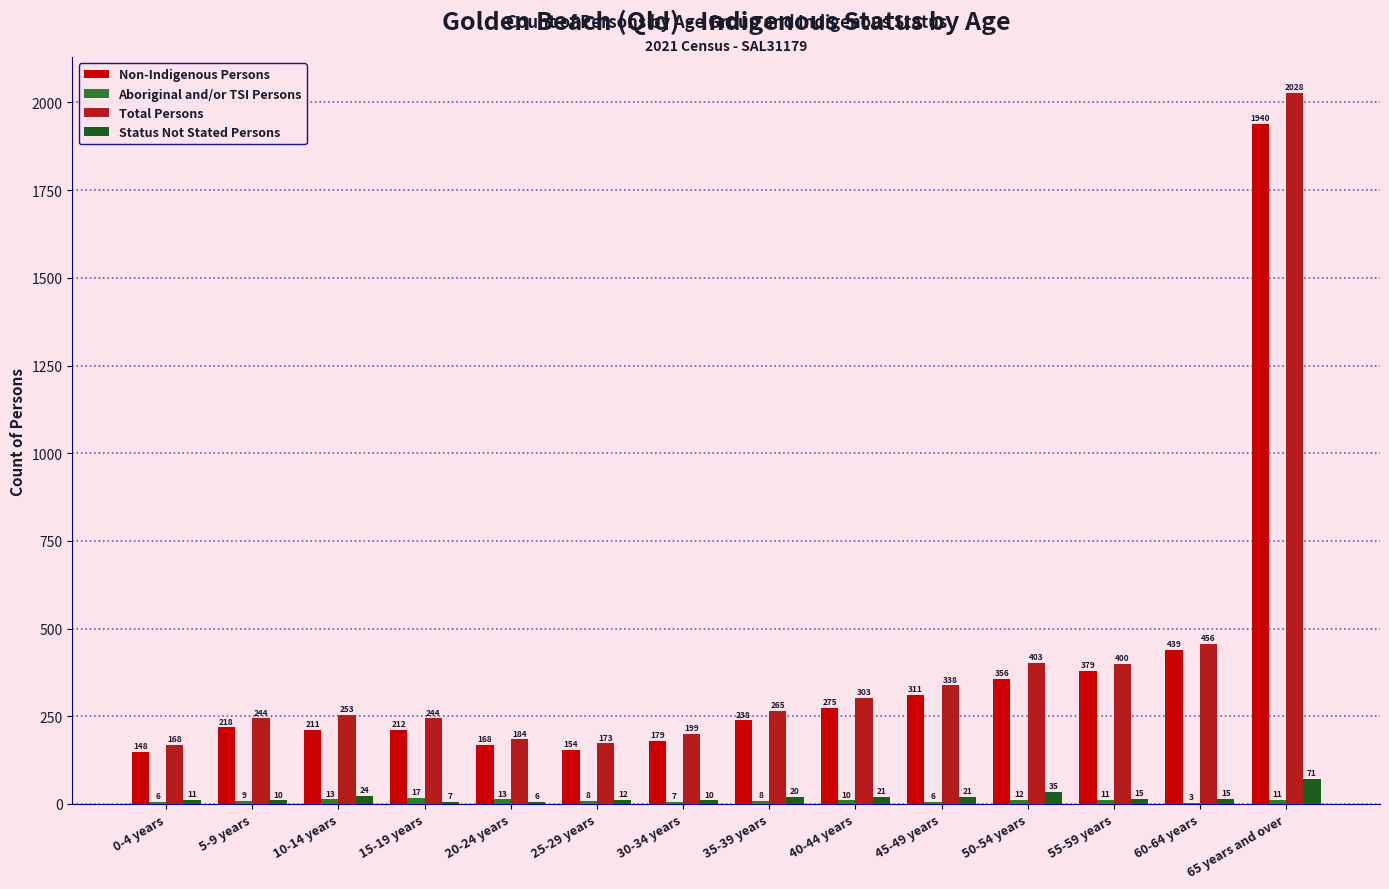

What is the maximum value shown in the chart?

2028